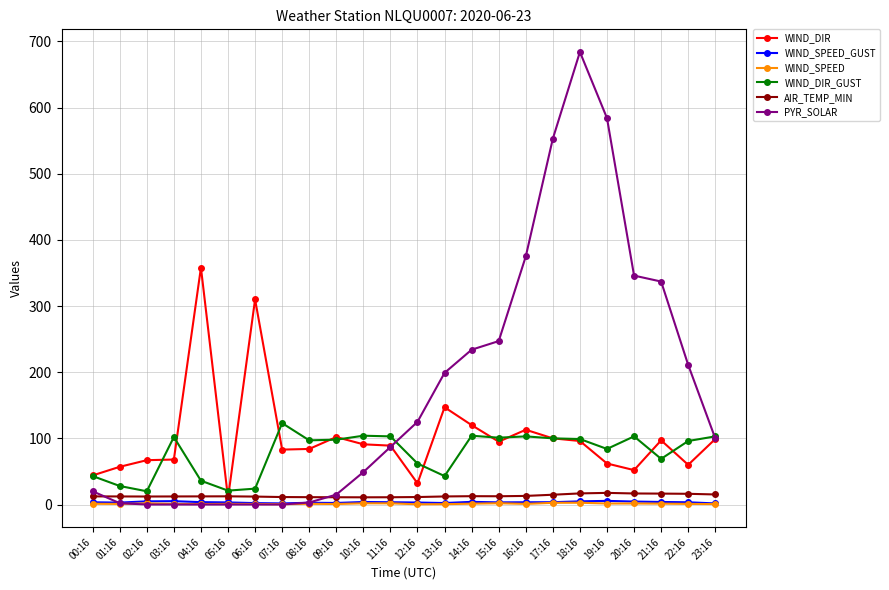

What is the maximum value shown in the chart?

684.0